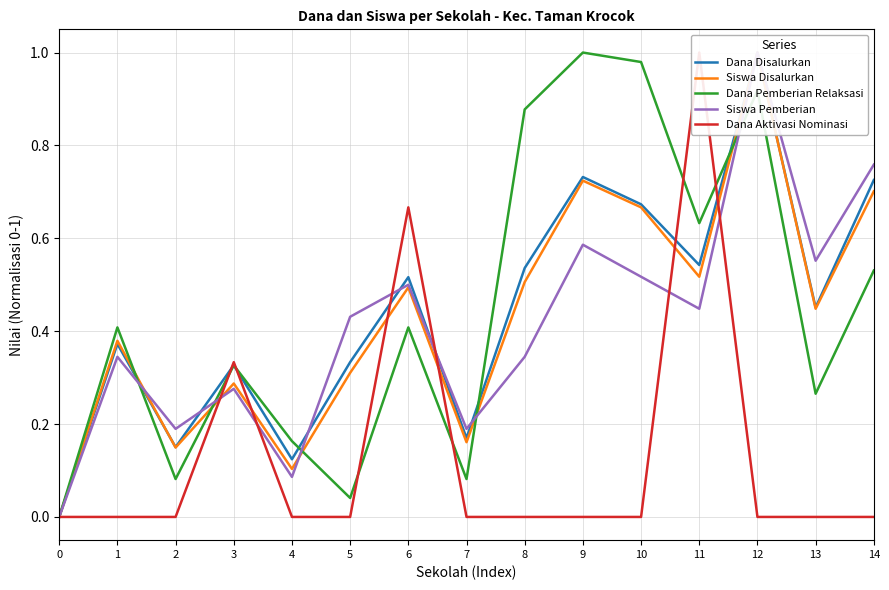

At 10, list the series in order from largest to smallest.

Dana Pemberian Relaksasi, Dana Disalurkan, Siswa Disalurkan, Siswa Pemberian, Dana Aktivasi Nominasi